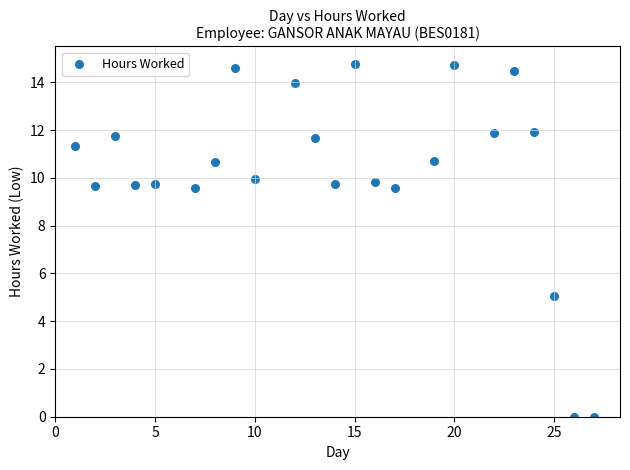

What Y value in the scatter plot is closest to 7?

5.1